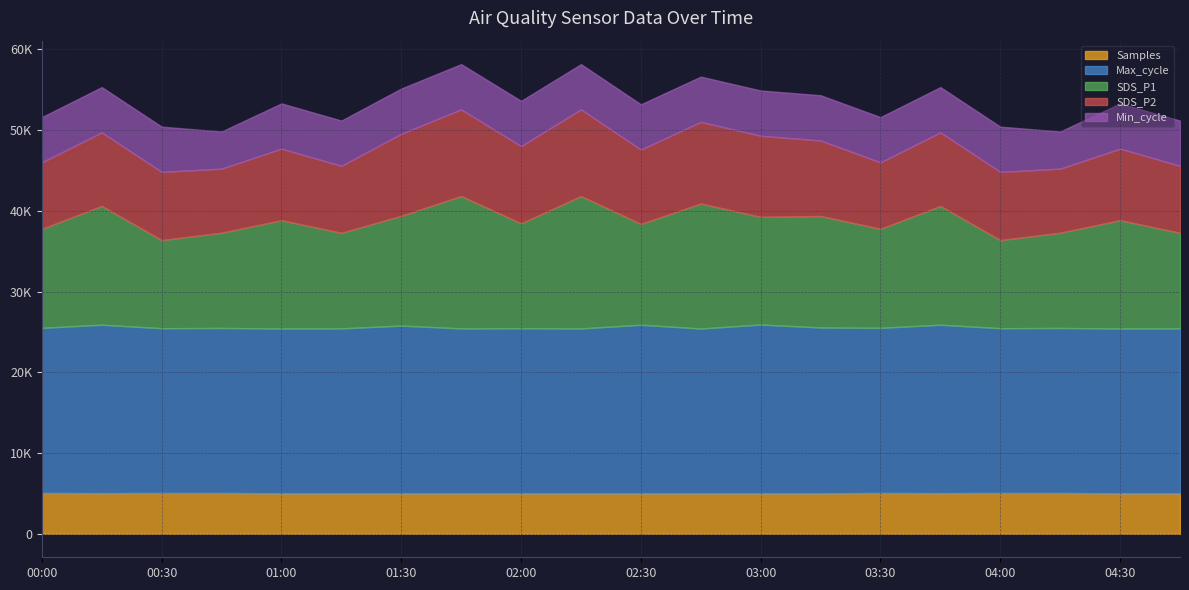

In SDS_P1, how many points are lower than both neighbors (excluding endpoints)?

7